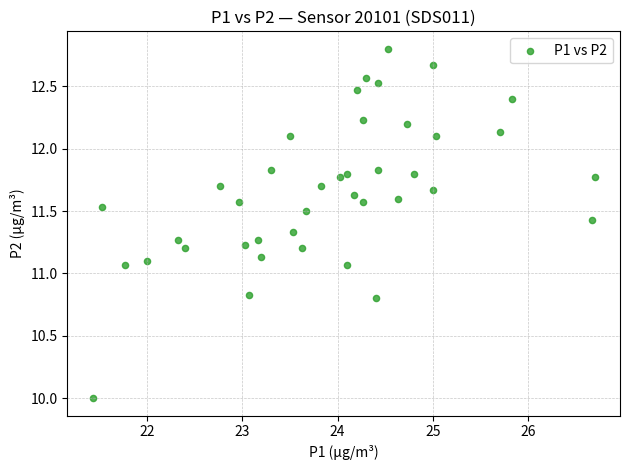

What is the range of Y values (max minus min)?

2.8